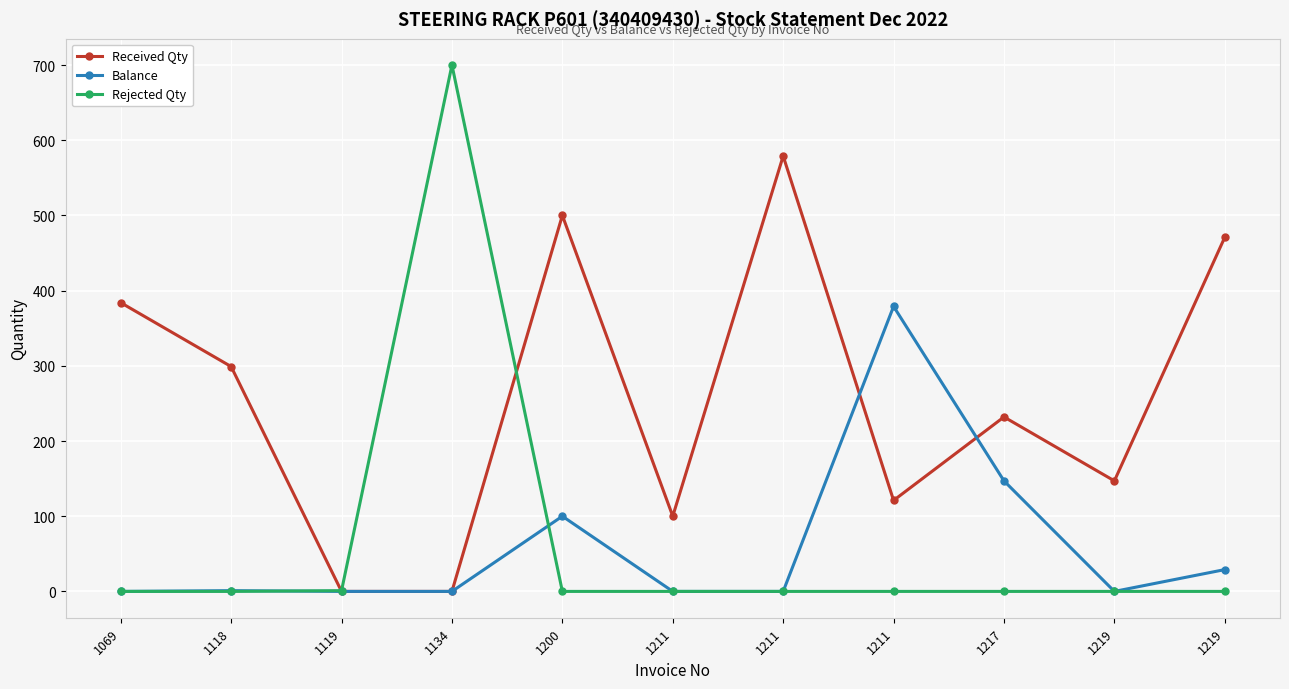

Where is Received Qty nearest to the value 289?

1118